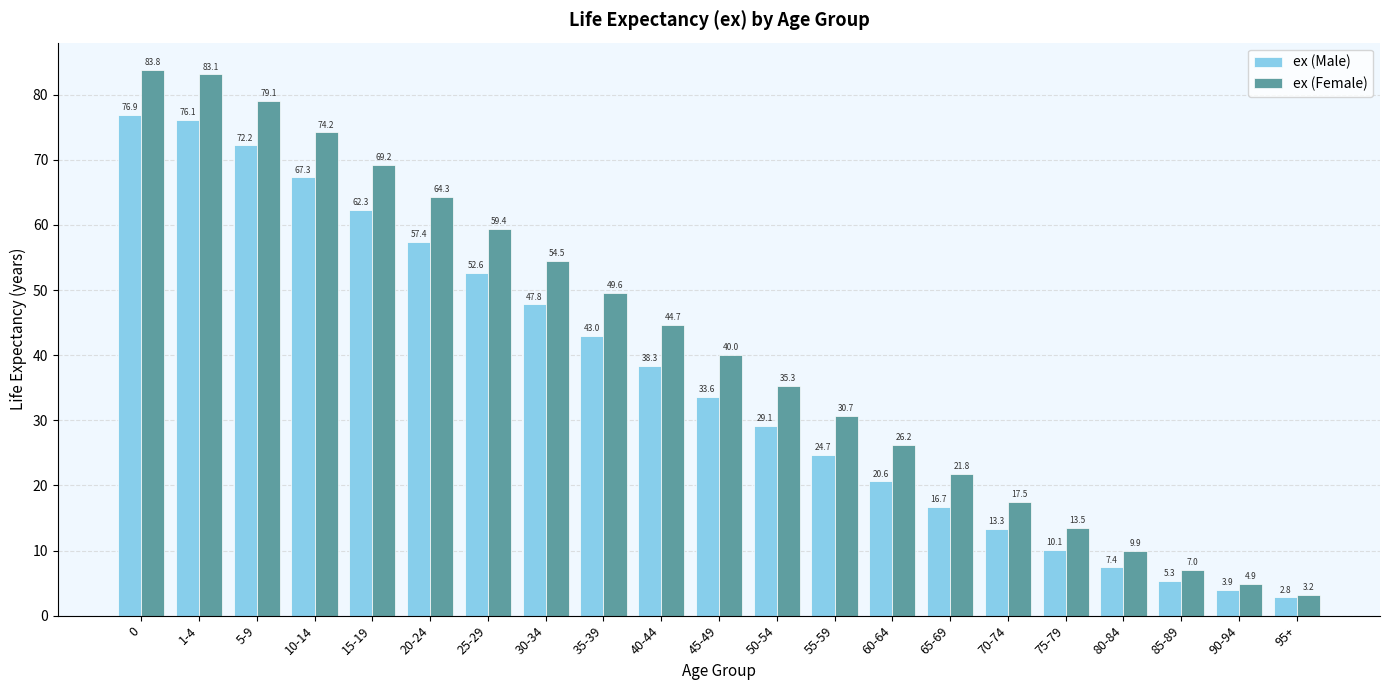

Is it true that ex (Female) equals 83.1 at 1-4?

True